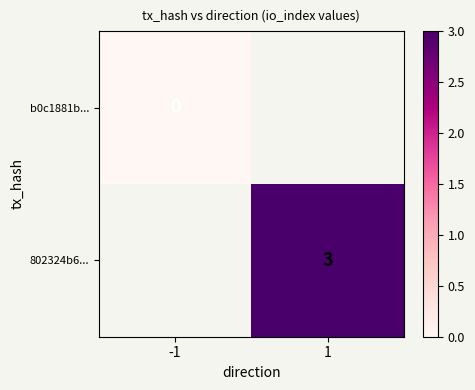

Is the value of 802324b6... at 1 greater than the value of b0c1881b... at -1?

Yes